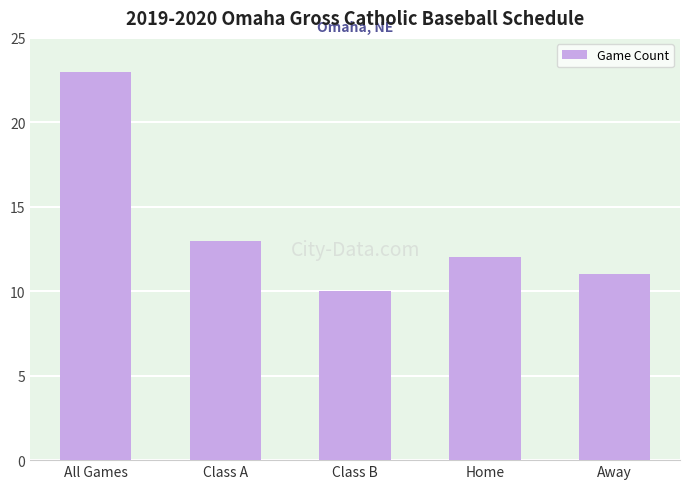

Approximately how many times larger is the value at Class B compared to Class A?

0.8